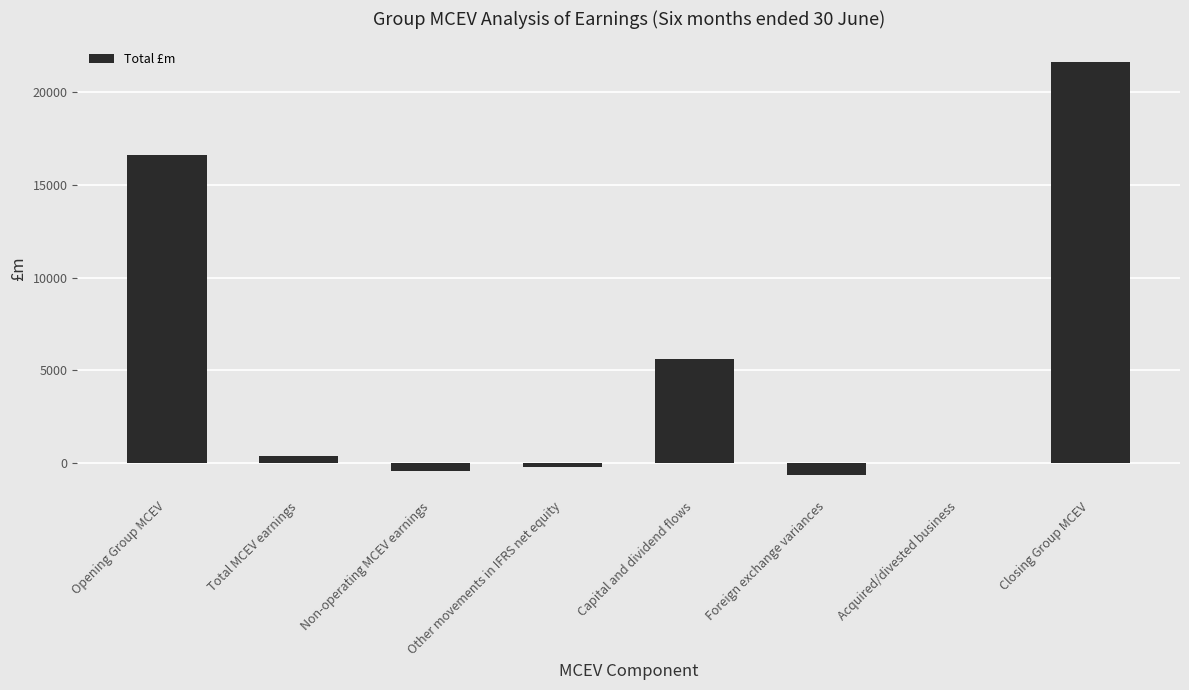

Is it true that the value at Capital and dividend flows is 2060?

False